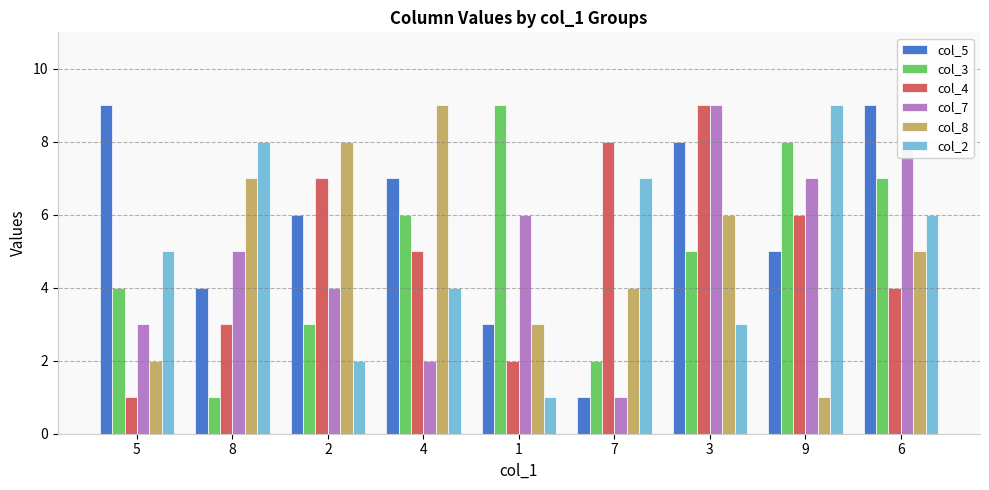

Which series changed the most between 5 and 3?

col_4